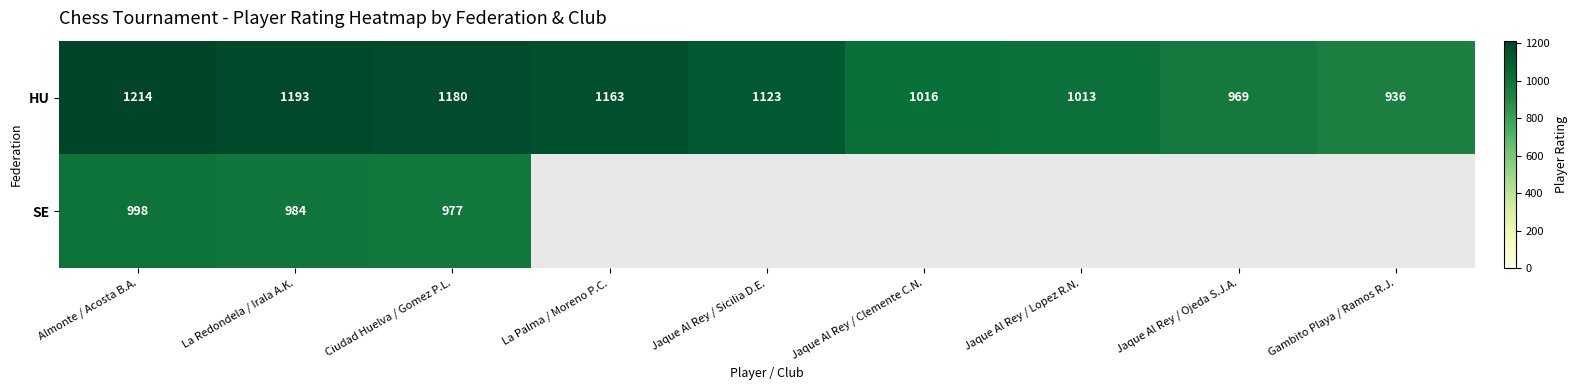

Which category has the highest value across all series?

Almonte / Acosta B.A.